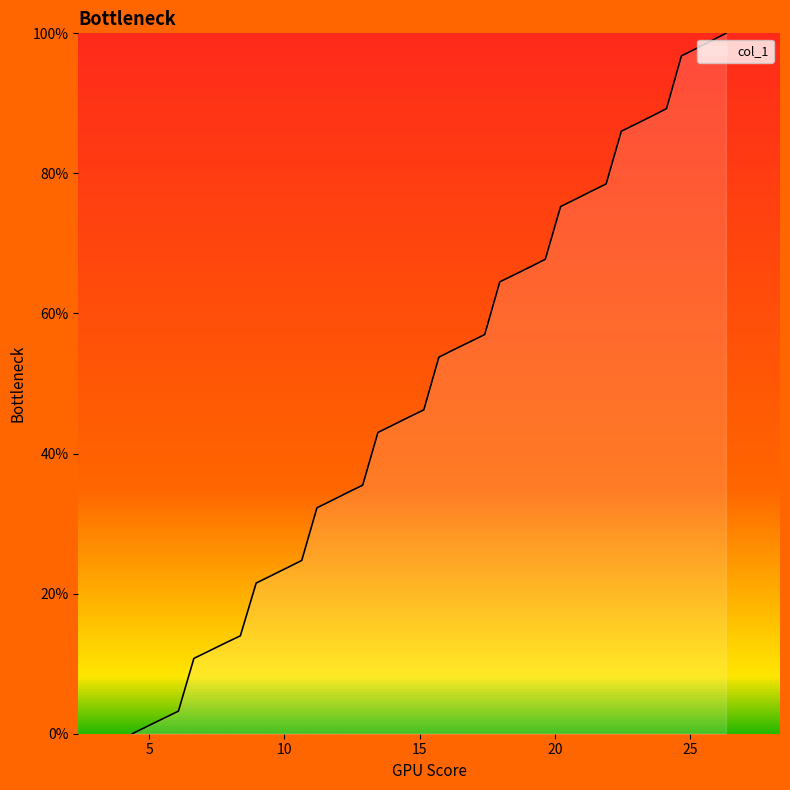

Does the chart have visible grid lines?

No